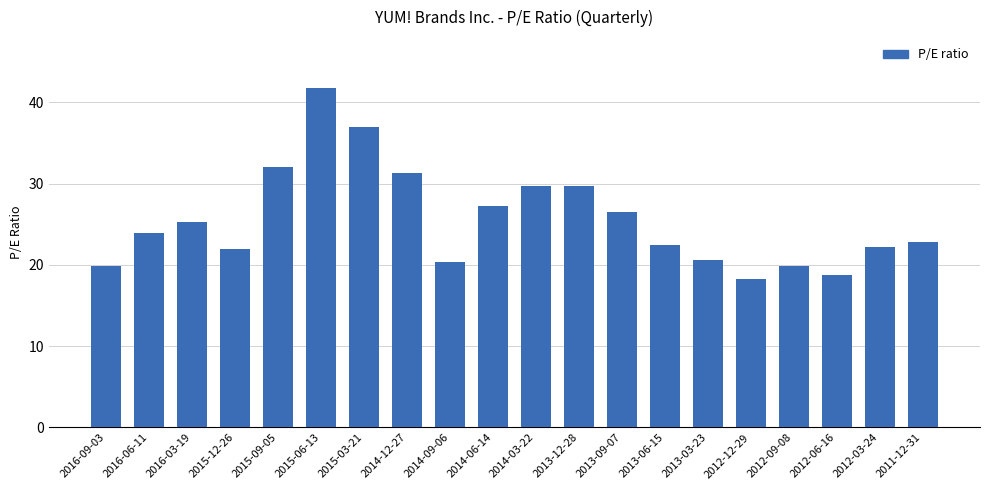

Approximately how many times larger is the value at 2012-12-29 compared to 2016-06-11?

0.8